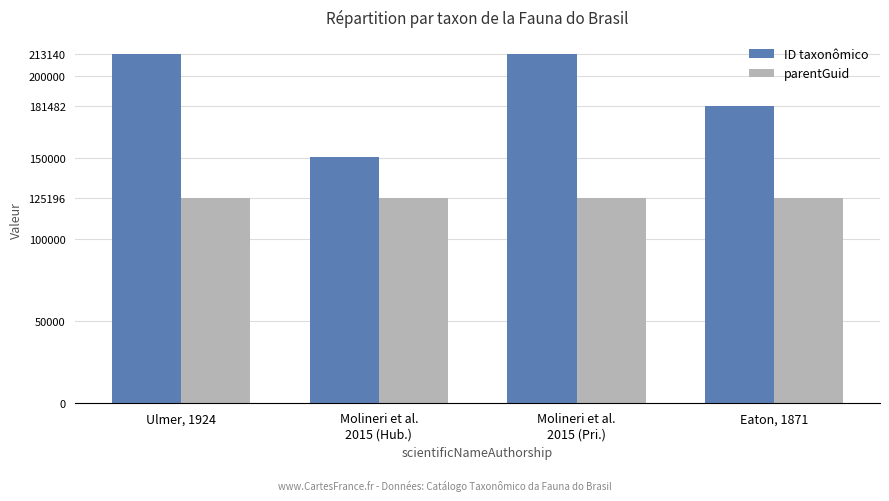

At how many categories does at least one series exceed 202471?

2